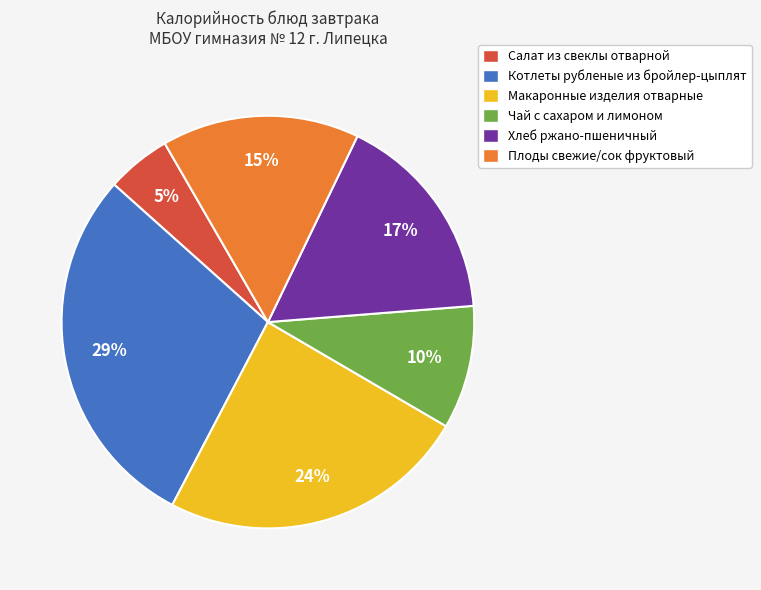

Which category has the smallest portion of the pie?

Салат из свеклы отварной